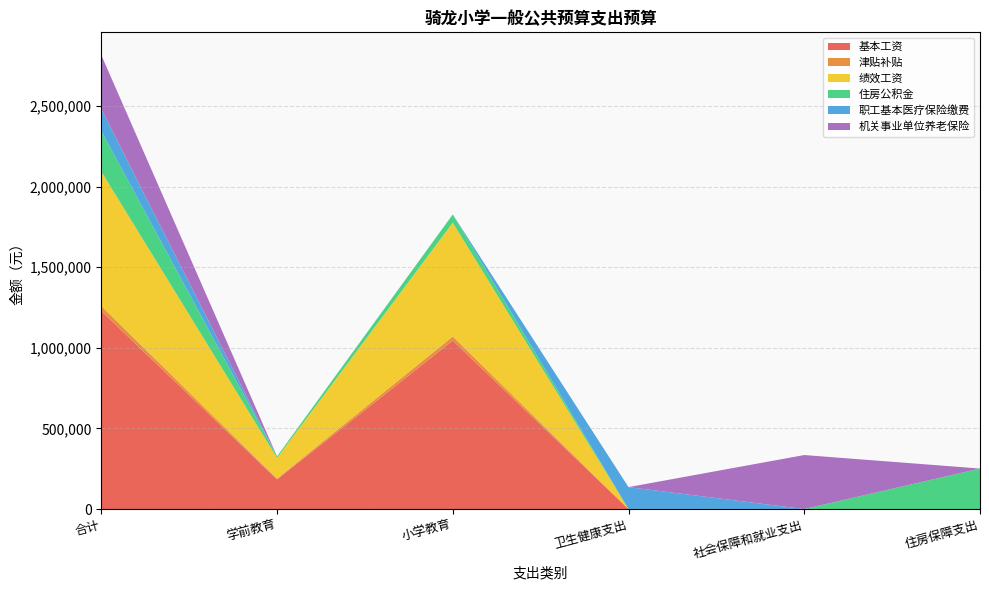

Reading left to right, transcribe all the data shown in this chart.

基本工资: 1228980	184164	1044816	0	0	0
津贴补贴: 30648	4920	25728	0	0	0
绩效工资: 834648	128508	706140	0	0	0
住房公积金: 251321	9116	51205	0	0	251321
职工基本医疗保险缴费: 136131	0	0	136131	0	0
机关事业单位养老保险: 335083	0	0	0	335083	0